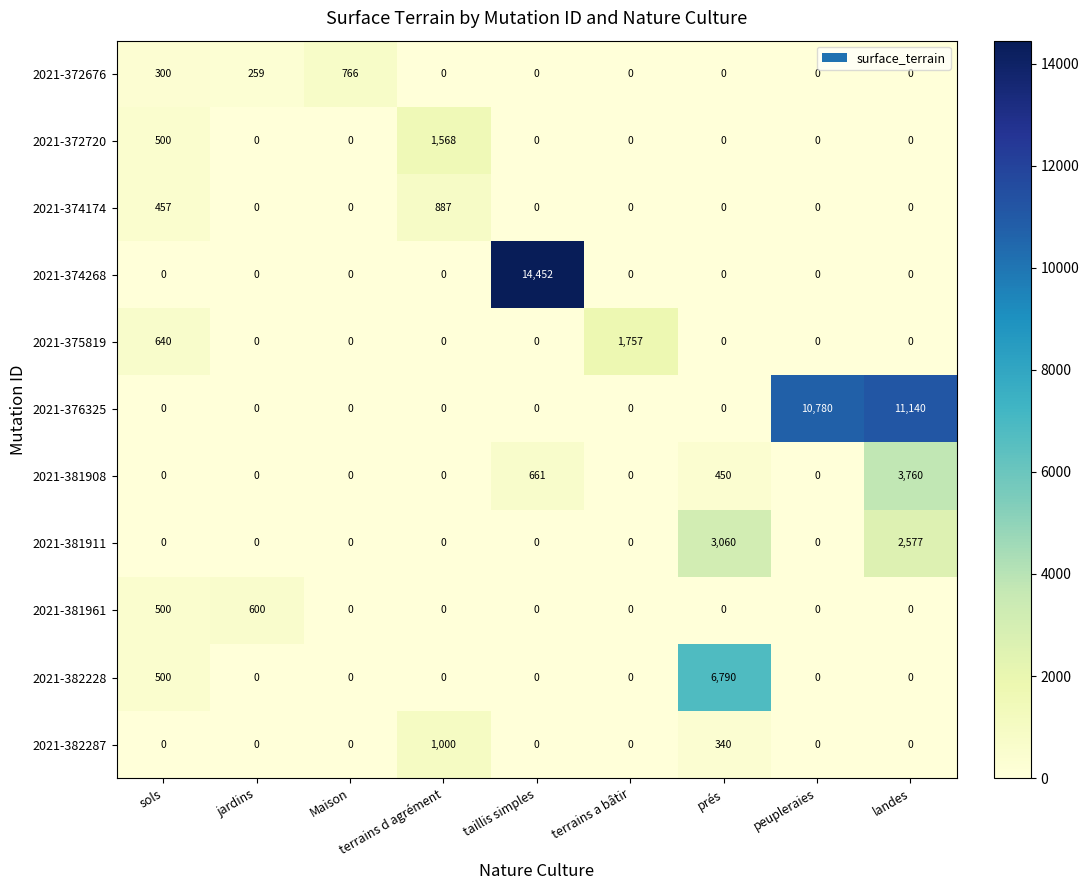

Which series has the largest total across all categories?

2021-376325